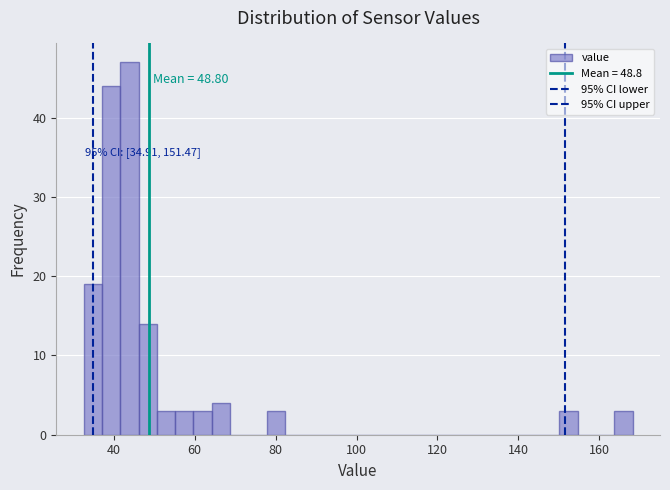

Read against the x-axis, roughly where is the centre of the tallest bar?

44